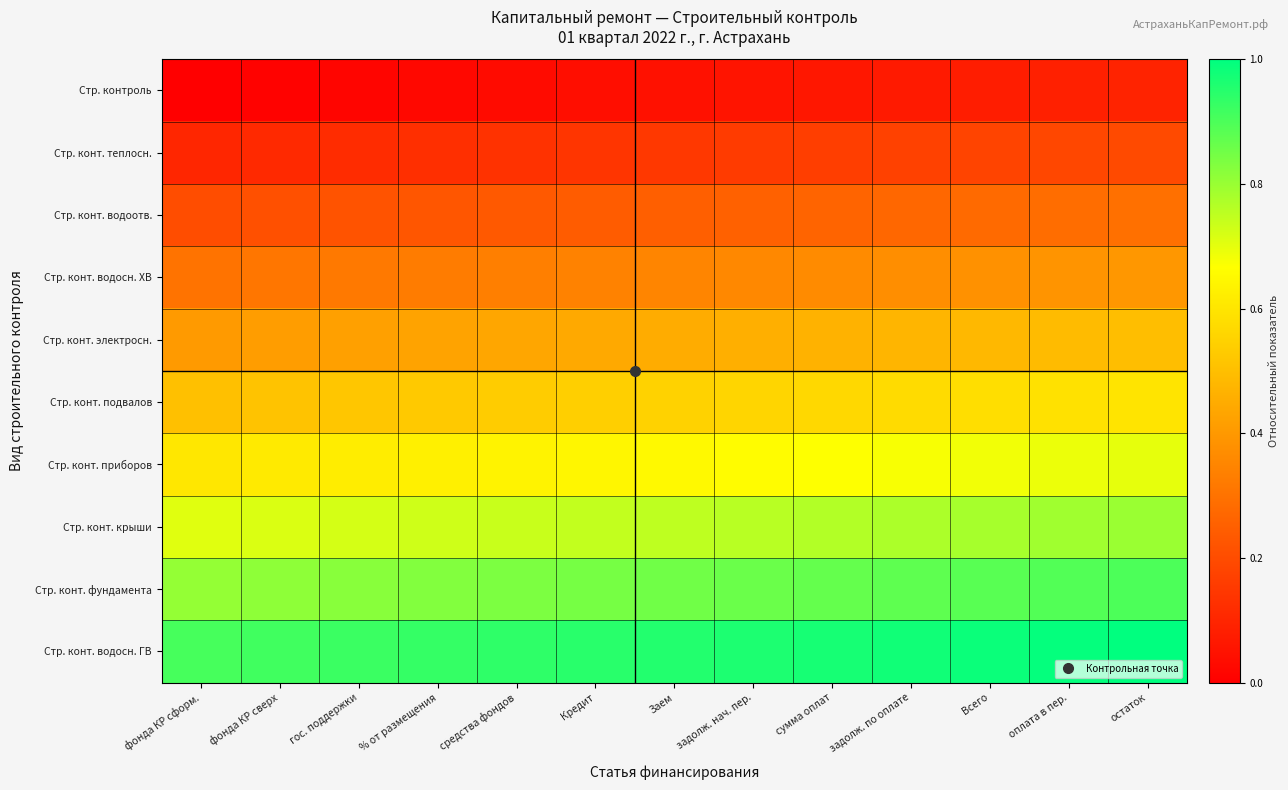

What is the spread (max minus min) of values at Заем?

0.9